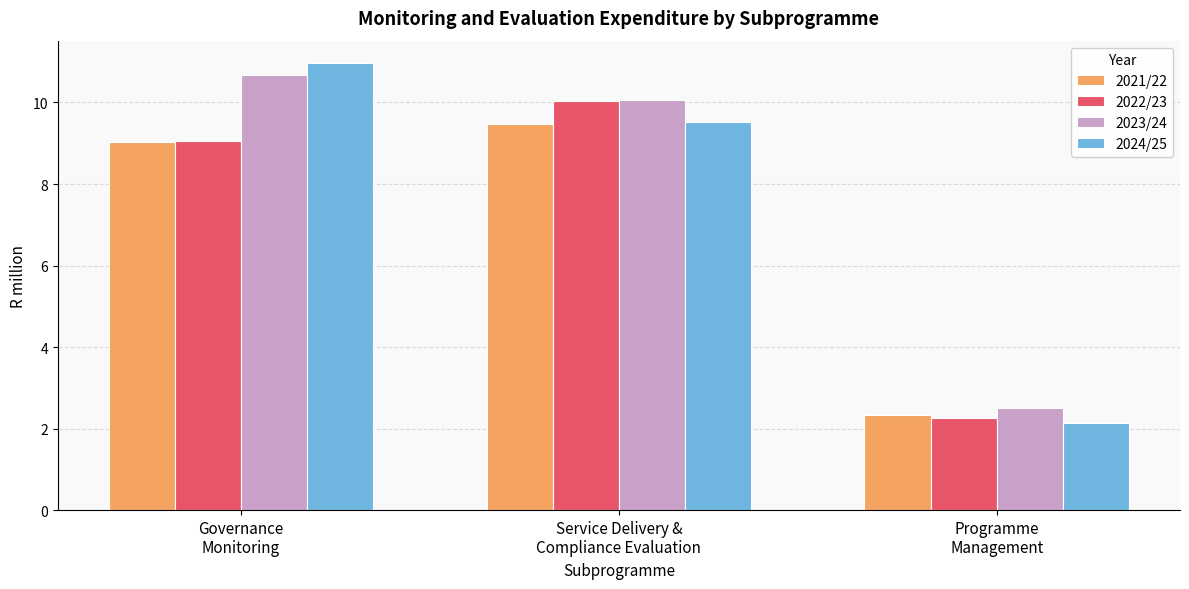

The 2021/22 series shows 1.4 at Programme
Management. True or false?

False